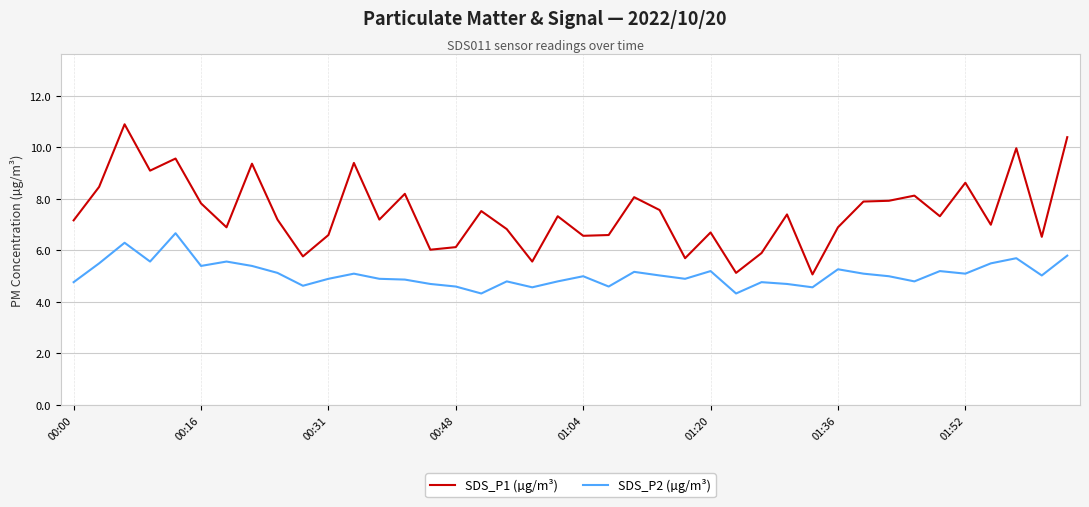

What is the greatest value displayed?

10.9